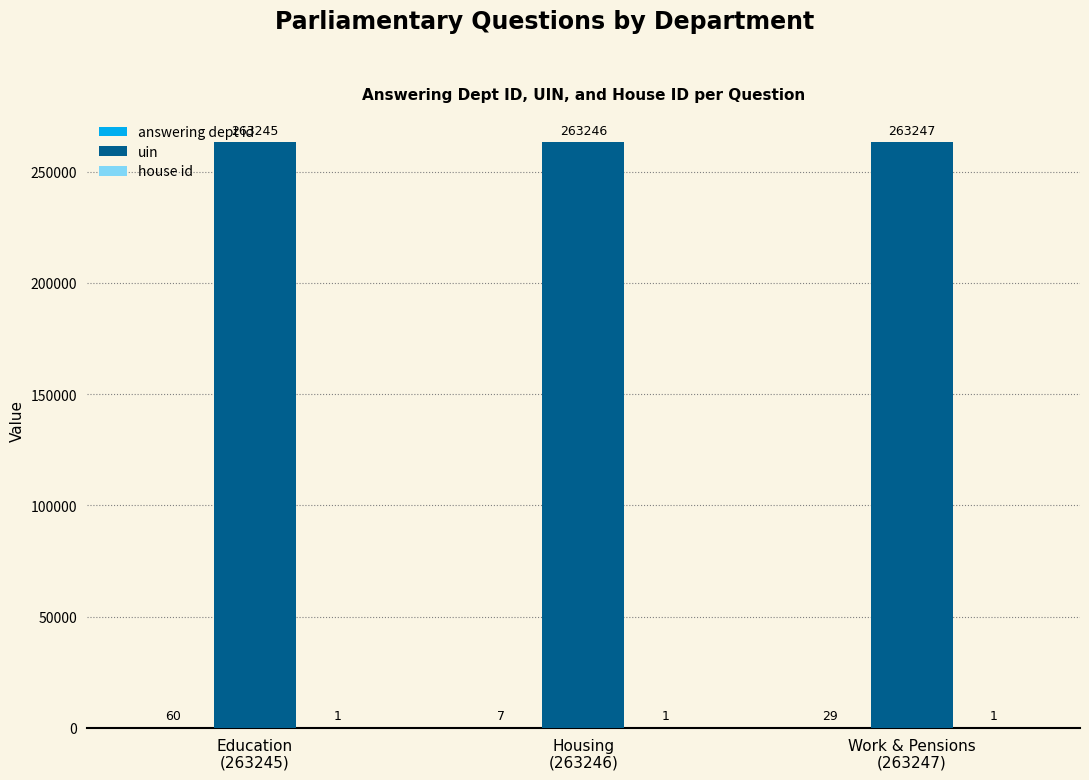

Which series has the largest total across all categories?

uin